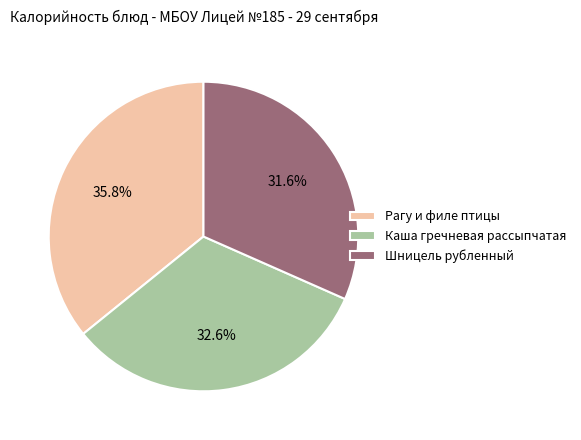

How much of the chart is everything except Каша гречневая рассыпчатая?

67.4%